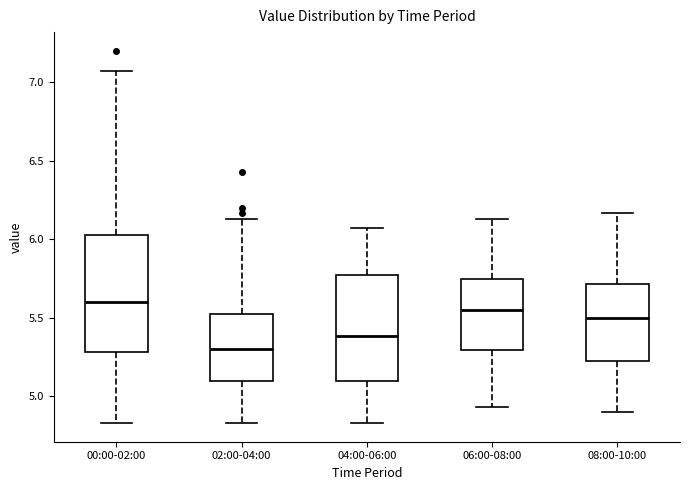

Reading left to right, transcribe this box plot: for each box, give where its median line is, the range the box spans, and where its two whiskers end, as read against the y-axis. The values are not printed on the chart, so give them approximately, as read against the axis.

00:00-02:00: median 5.60, box 5.30 to 6.05, whiskers 4.85 to 7.05
02:00-04:00: median 5.30, box 5.10 to 5.55, whiskers 4.85 to 6.15
04:00-06:00: median 5.40, box 5.10 to 5.75, whiskers 4.85 to 6.05
06:00-08:00: median 5.55, box 5.30 to 5.75, whiskers 4.95 to 6.15
08:00-10:00: median 5.50, box 5.20 to 5.70, whiskers 4.90 to 6.15